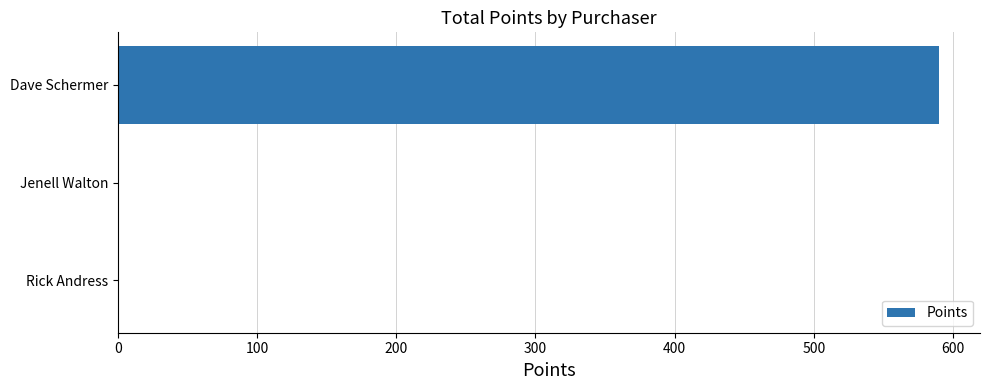

What is the greatest value displayed?

590